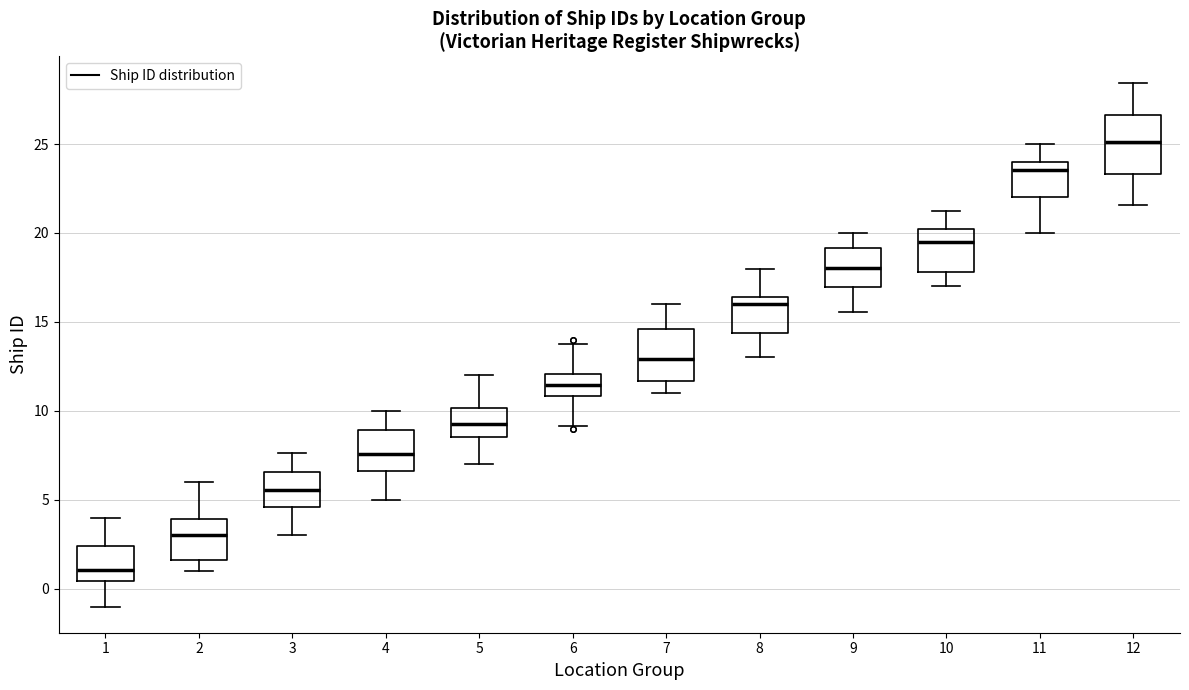

Where does the median line of the box at x = 9 sit on the y-axis? The values are not printed on the chart, so give them approximately, as read against the axis.

18.0